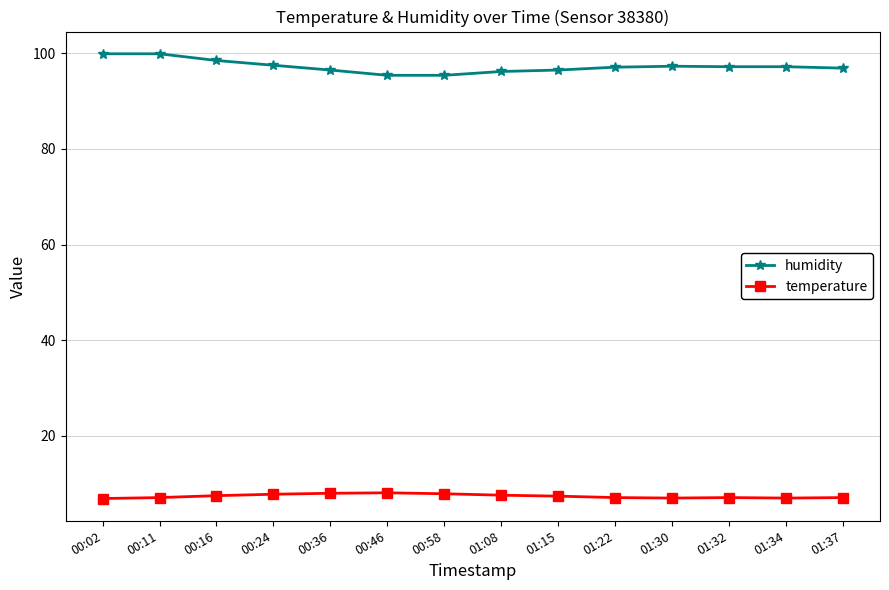

What are all the series names shown in the legend?

humidity, temperature